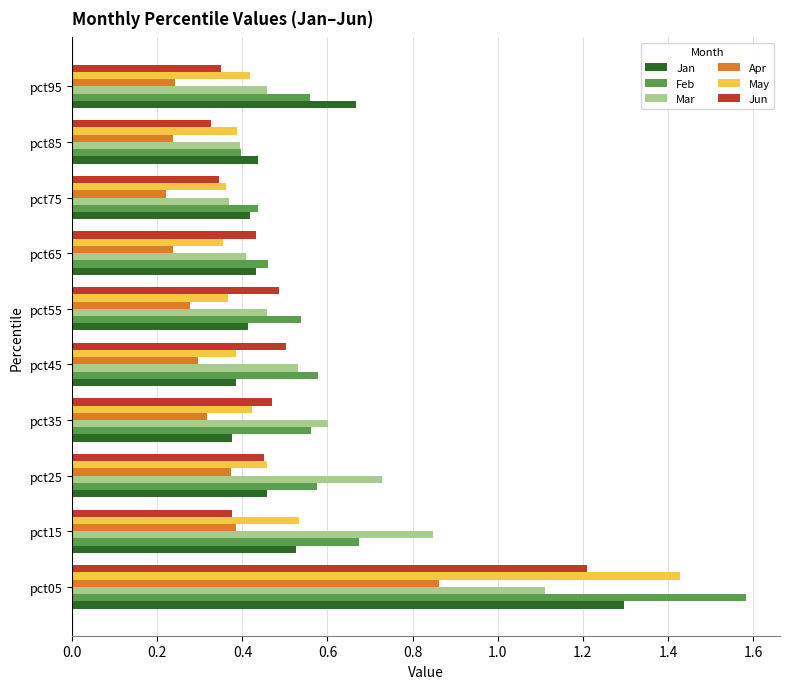

What are all the series names shown in the legend?

Jan, Feb, Mar, Apr, May, Jun